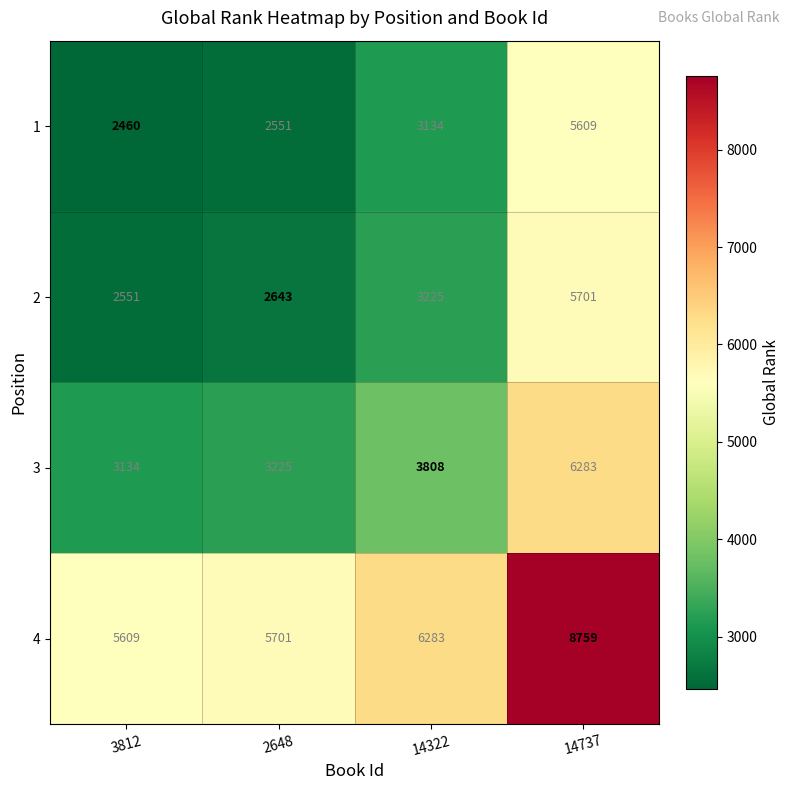

How many values in the 1 series are below 3134?

2